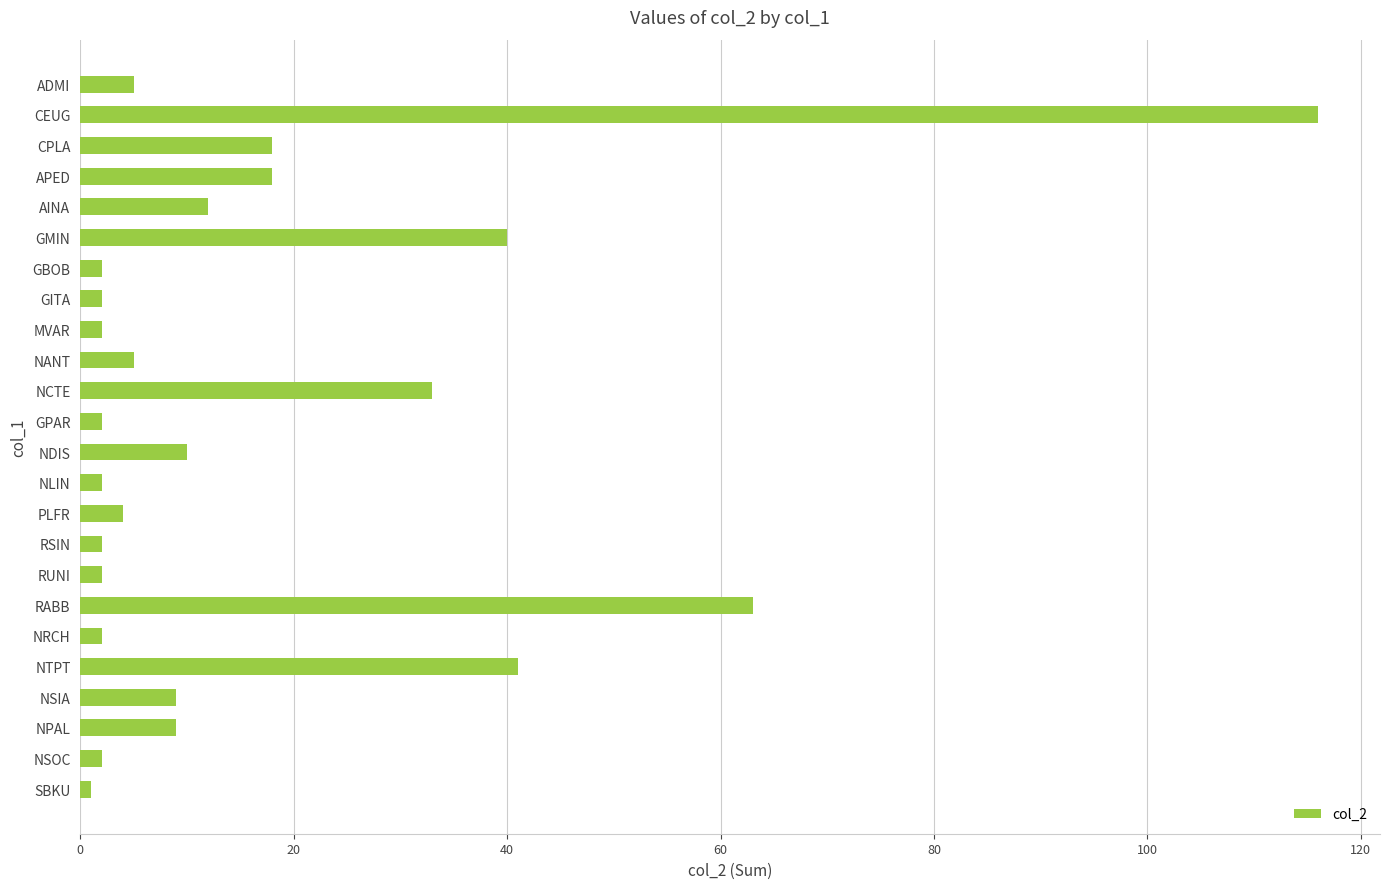

How many data points does each series have?

24